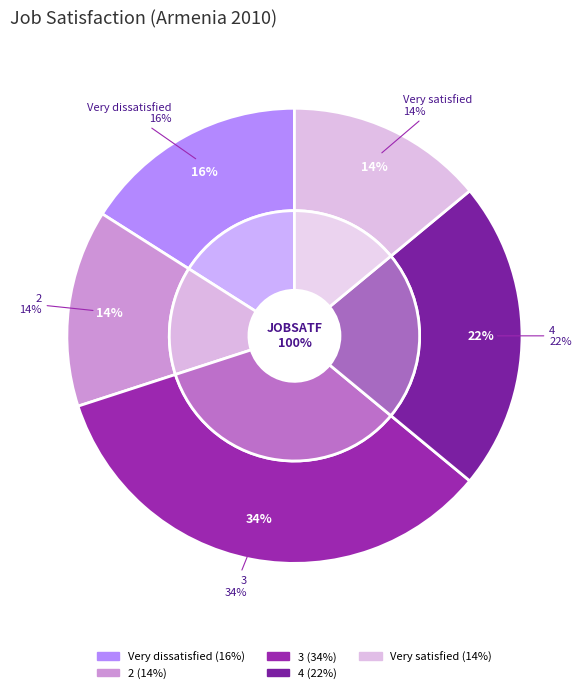

Combined, what portion of the pie is 4 and Very dissatisfied?

38.0%